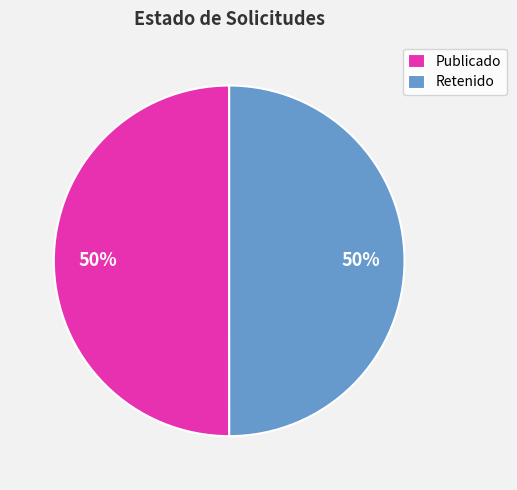

The Publicado slice represents 61% of the pie. True or false?

False